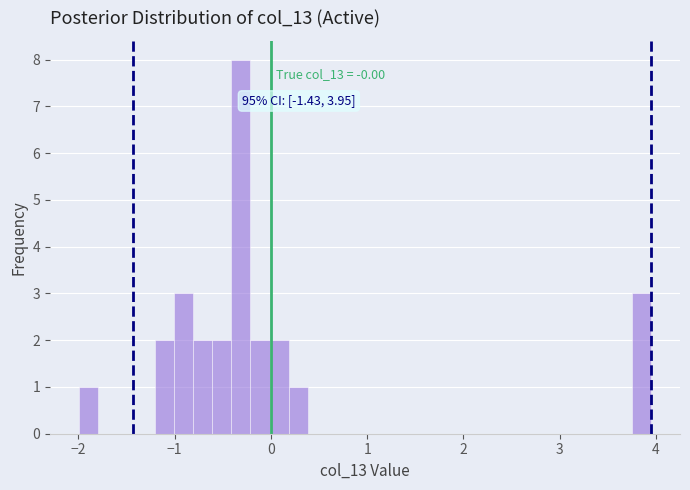

Read against the x-axis, roughly where is the centre of the tallest bar?

-0.3